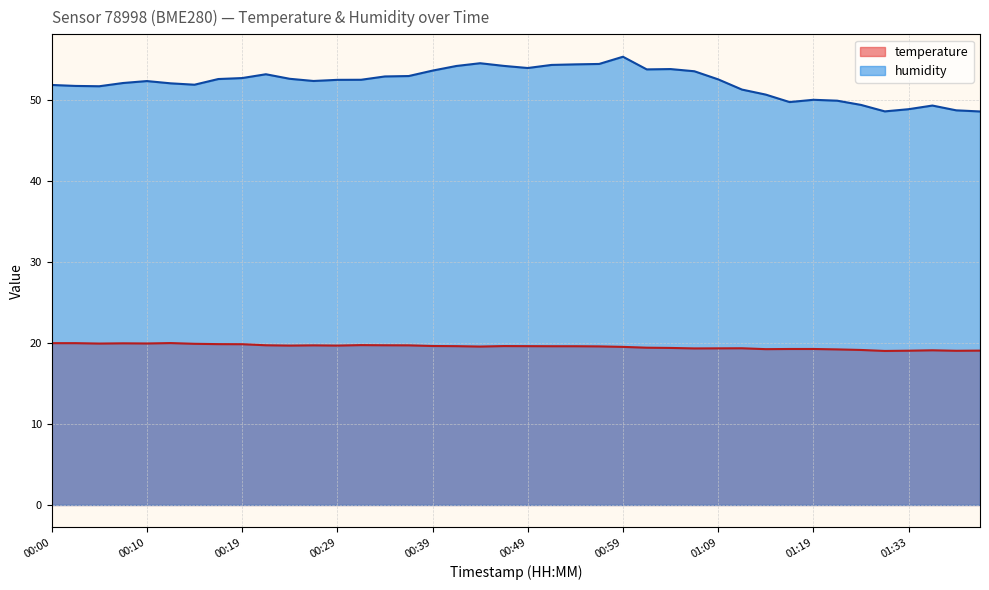

What is the difference between the highest and lowest values at 00:17?

32.7